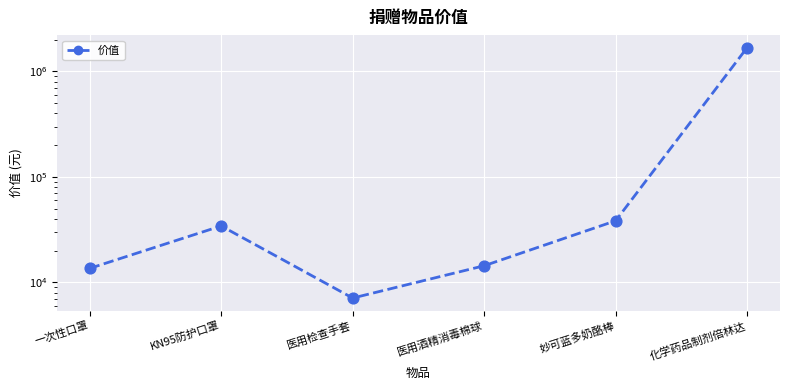

Between 医用检查手套 and 化学药品制剂倍林达, which is larger?

化学药品制剂倍林达